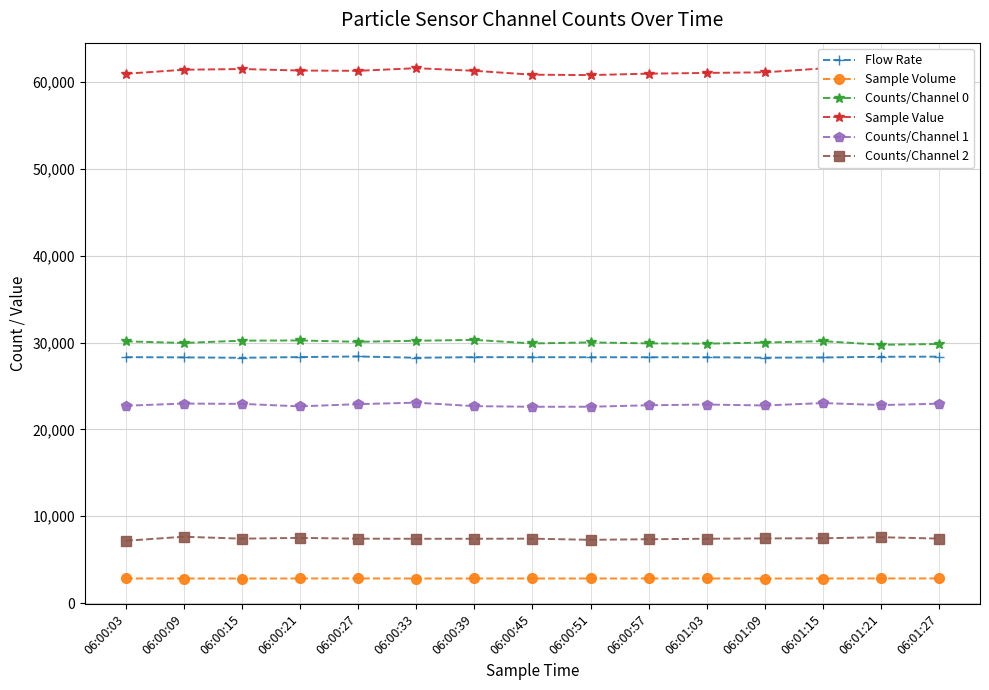

How many values in the Flow Rate series exceed 28312?

8